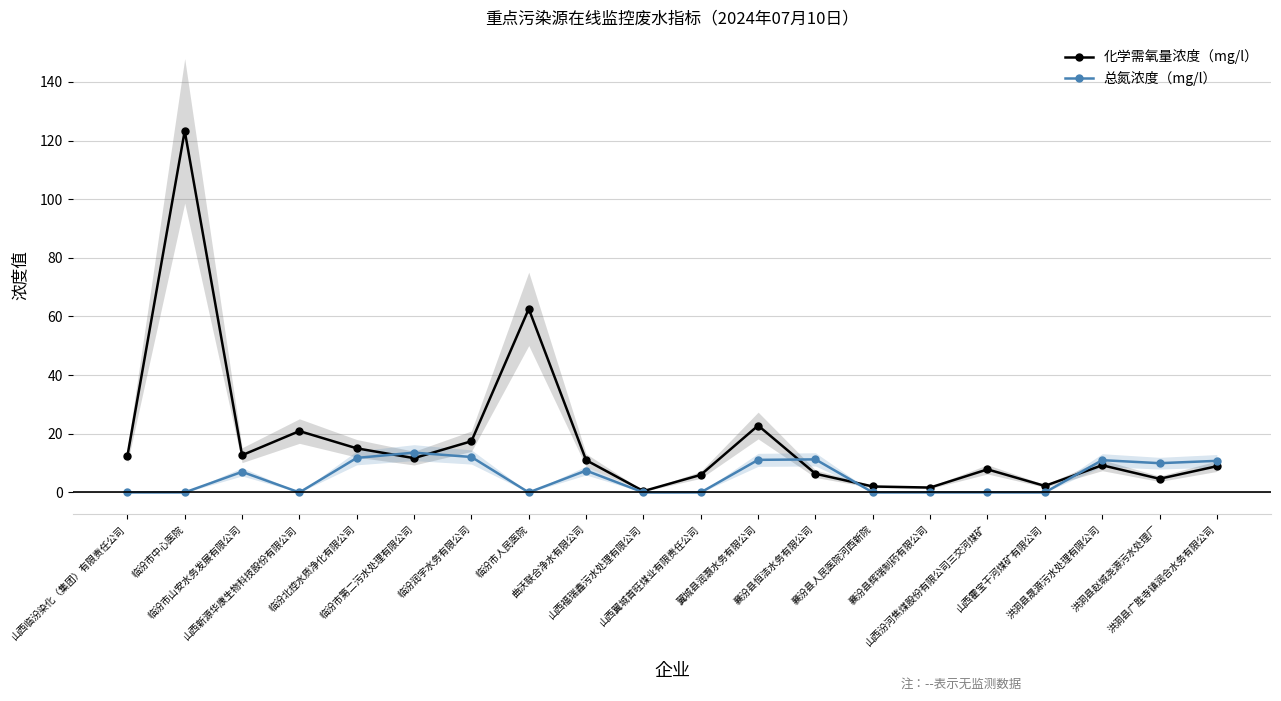

What is the maximum value for 总氮浓度（mg/l）?

13.6